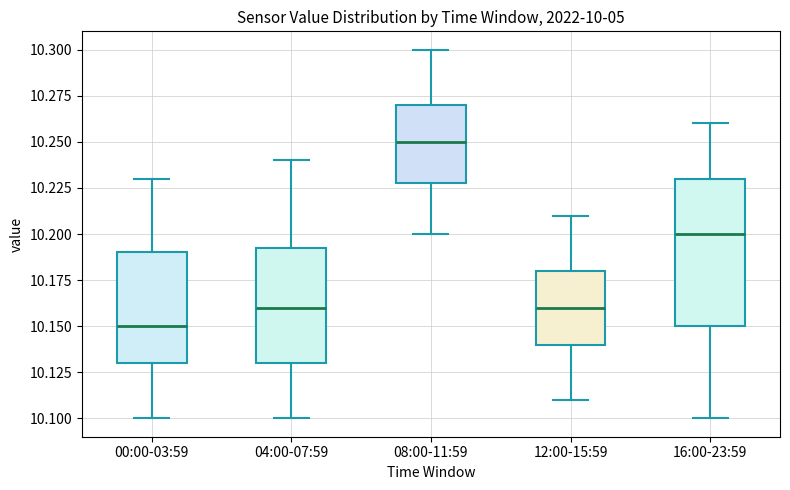

Reading left to right, read every box against the y-axis: the position of its median line, the range the box covers, and the ends of its whiskers. The values are not printed on the chart, so give them approximately, as read against the axis.

00:00-03:59: median 10.150, box 10.130 to 10.190, whiskers 10.100 to 10.230
04:00-07:59: median 10.160, box 10.130 to 10.195, whiskers 10.100 to 10.240
08:00-11:59: median 10.250, box 10.230 to 10.270, whiskers 10.200 to 10.300
12:00-15:59: median 10.160, box 10.140 to 10.180, whiskers 10.110 to 10.210
16:00-23:59: median 10.200, box 10.150 to 10.230, whiskers 10.100 to 10.260